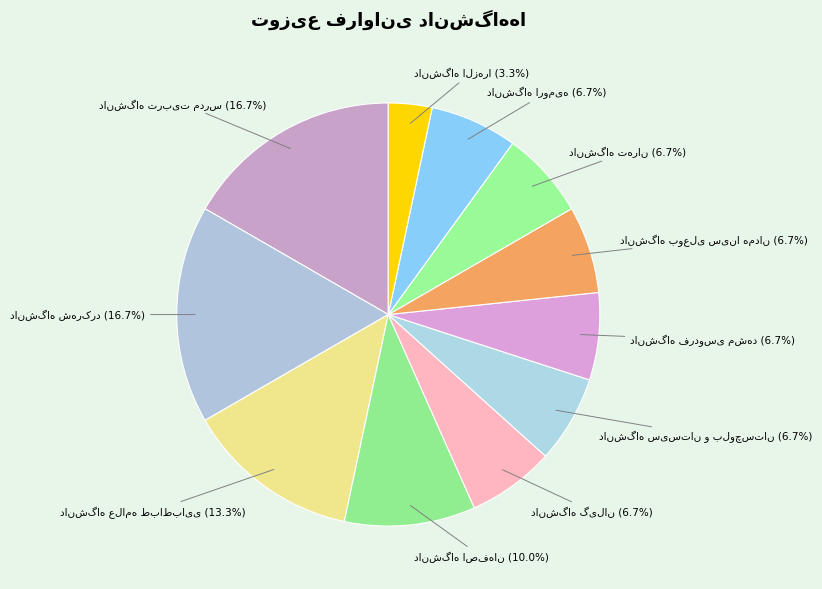

Is there any slice that represents more than half of the pie?

No